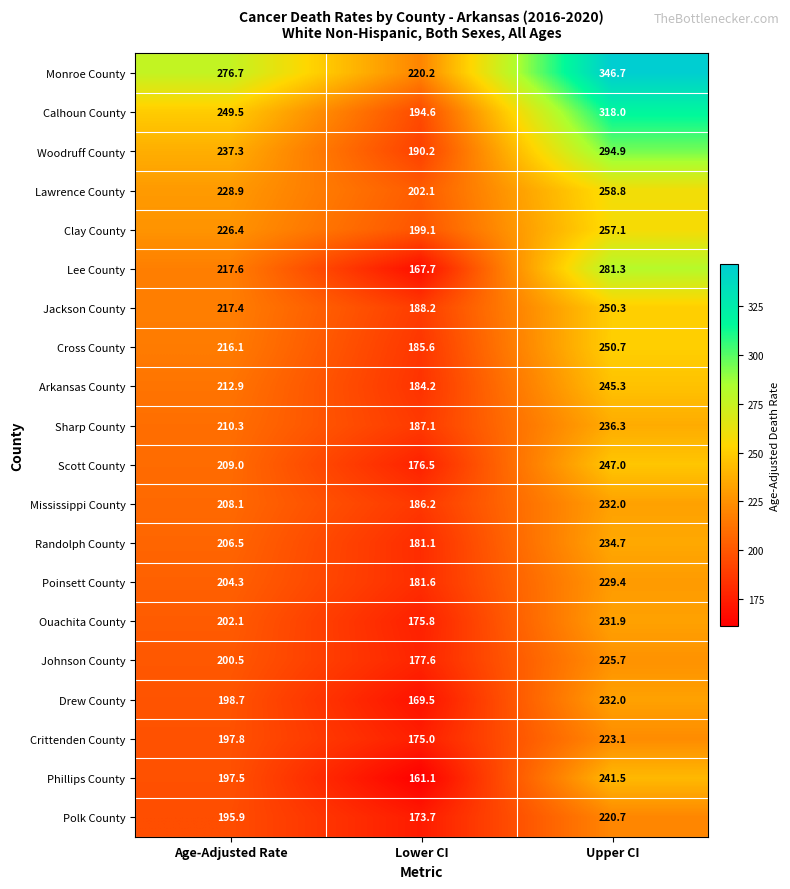

At how many categories does at least one series exceed 168?

3